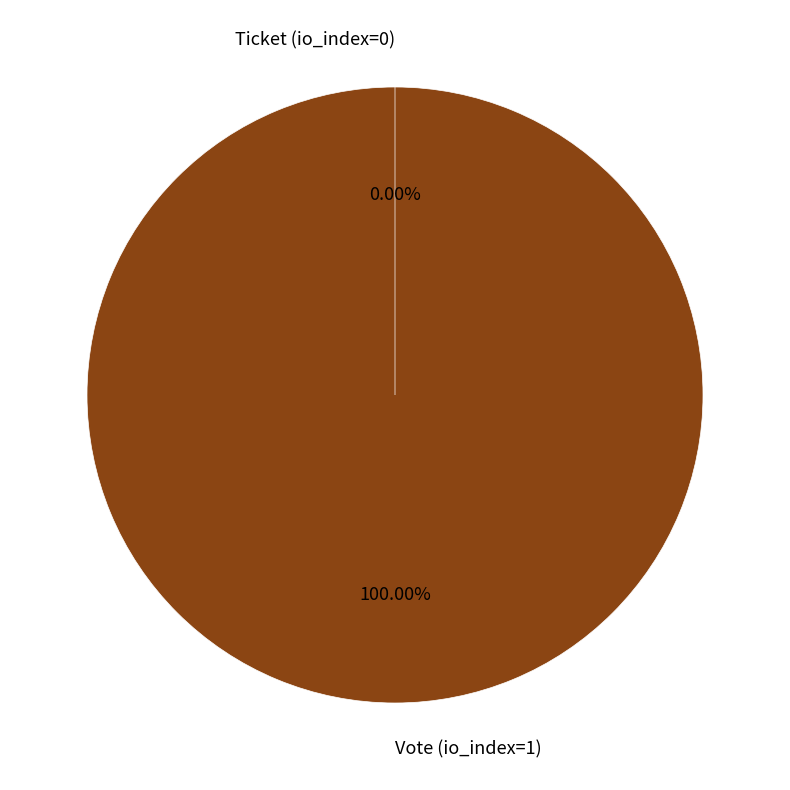

Between Ticket (io_index=0) and Vote (io_index=1), which is larger?

Vote (io_index=1)